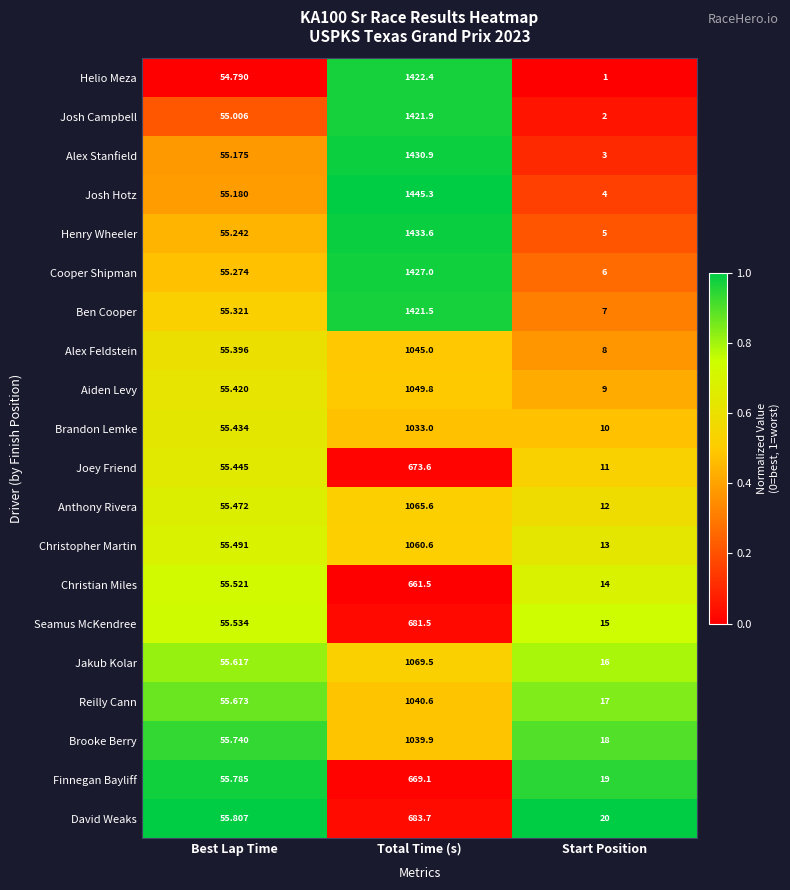

Is the value of Aiden Levy at Start Position greater than the value of Alex Feldstein at Total Time (s)?

No